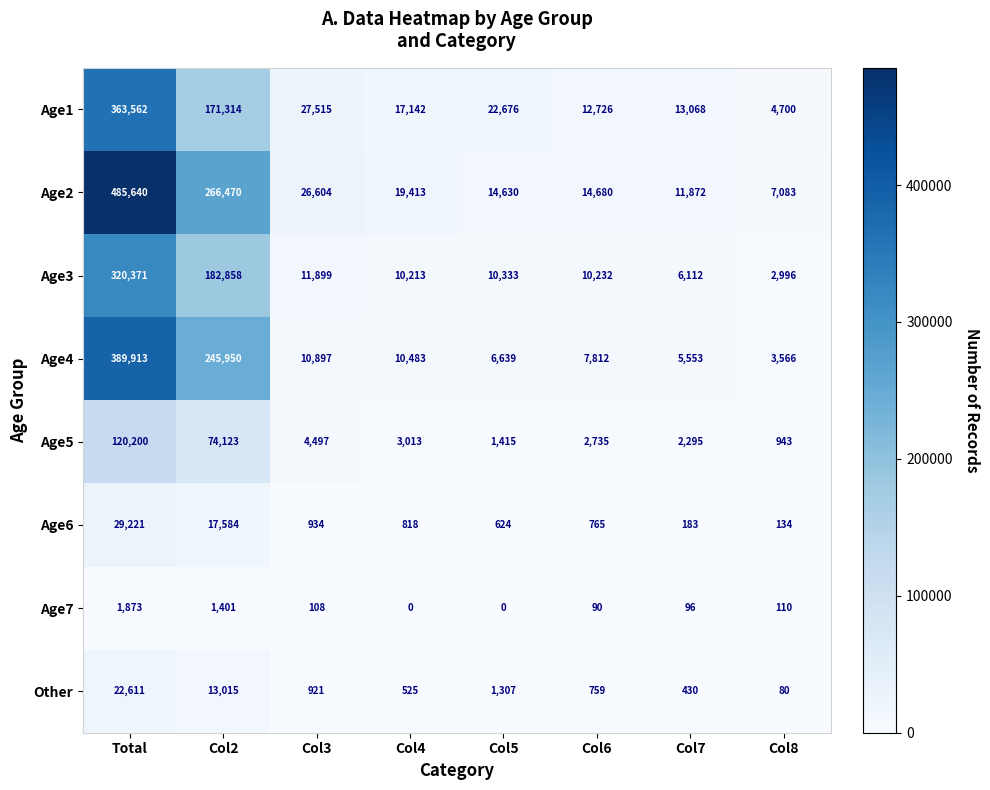

What is the average value of the Other series?

4956